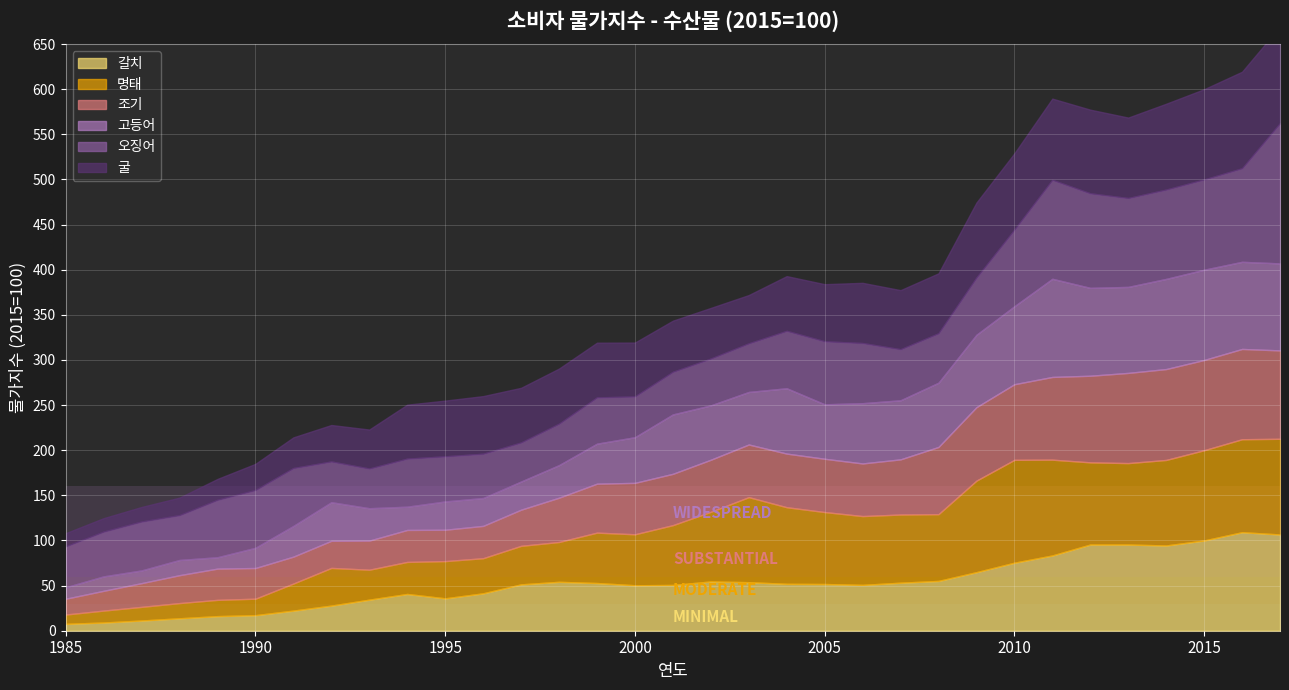

At 1997, list the series in order from largest to smallest.

굴, 갈치, 오징어, 명태, 조기, 고등어